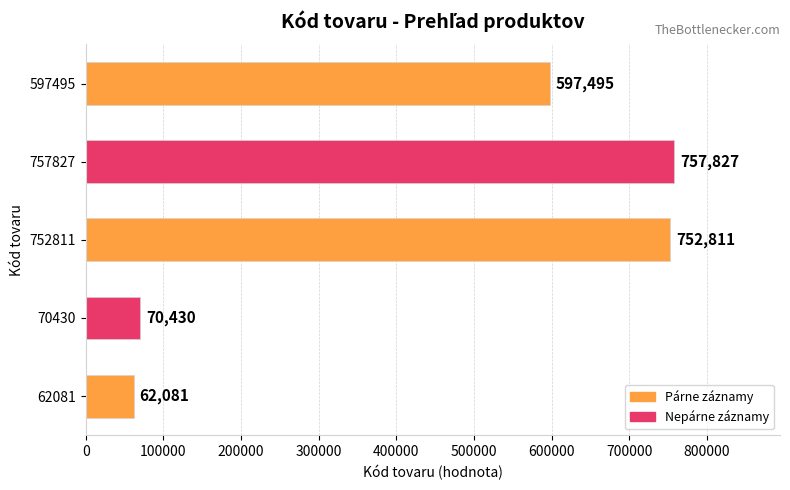

What is the sum of the values at 757827 and 62081?

819908